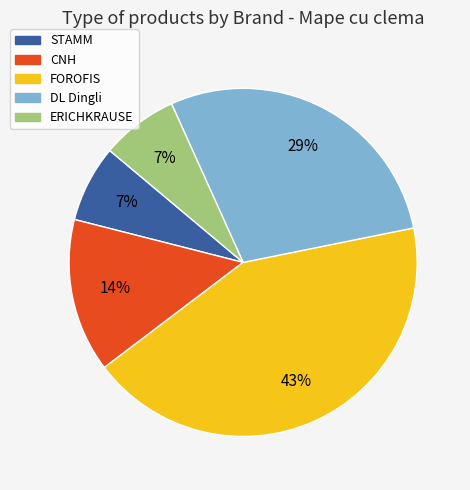

What is the largest slice in the pie chart?

FOROFIS